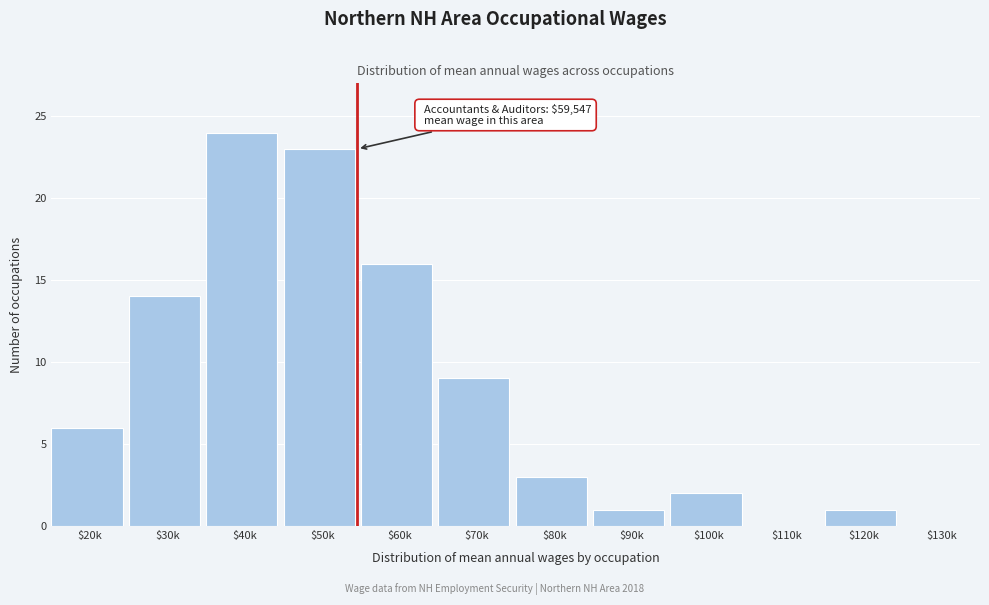

What is the maximum value shown in the chart?

24